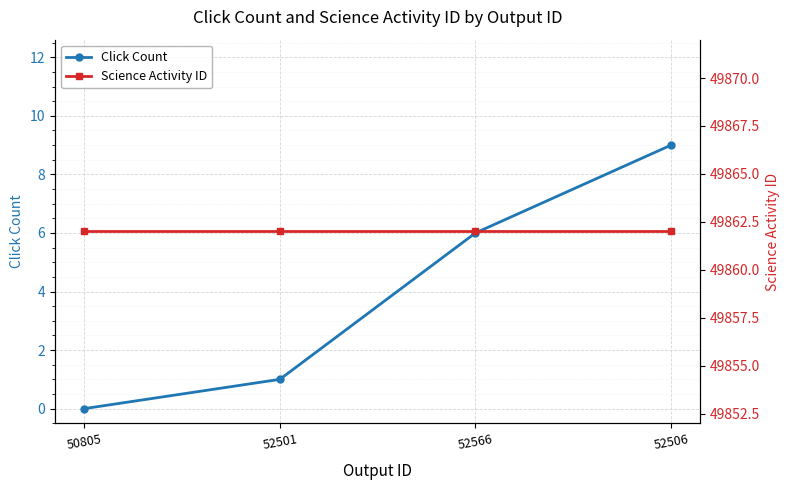

What is the sum of the Science Activity ID values at 52566 and 52501?

99724